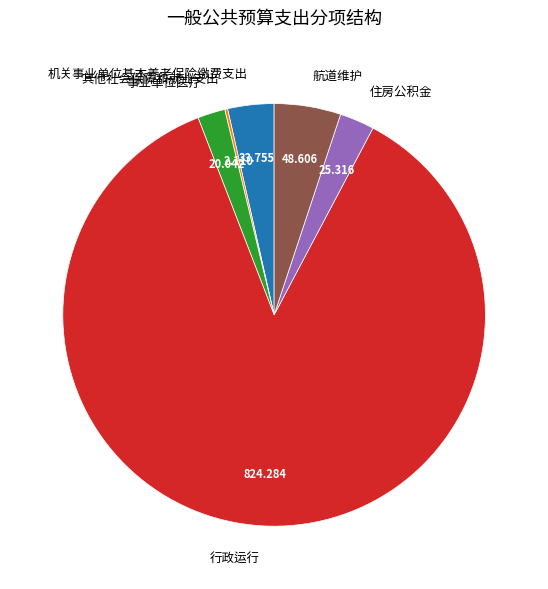

Which has a higher value, 机关事业单位基本养老保险缴费支出 or 行政运行?

行政运行